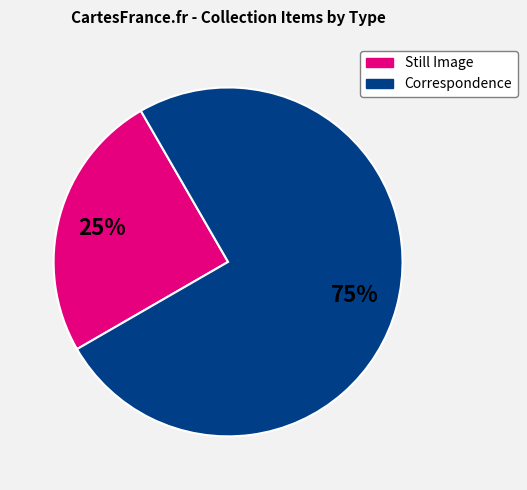

Do Correspondence and Still Image together represent more than half of the pie?

Yes